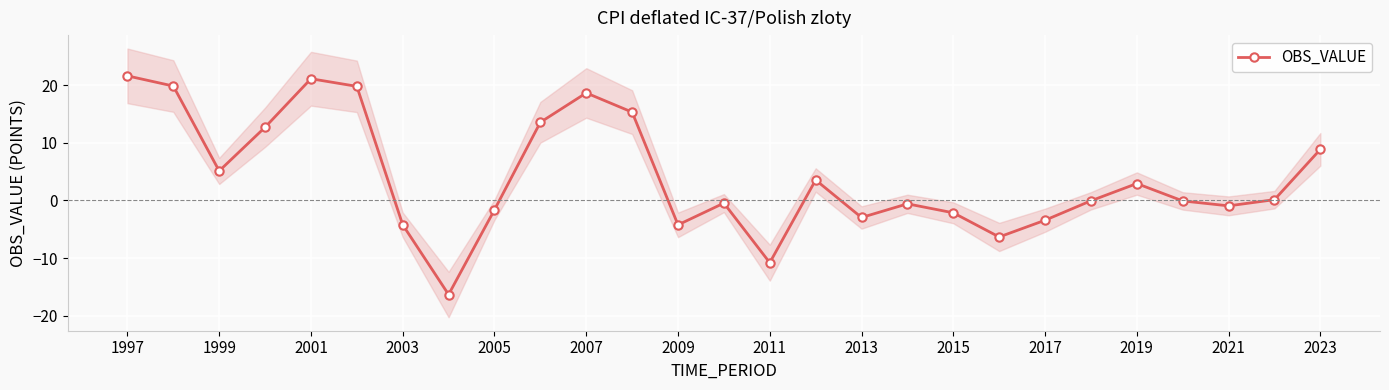

What is the maximum value for OBS_VALUE?

21.7